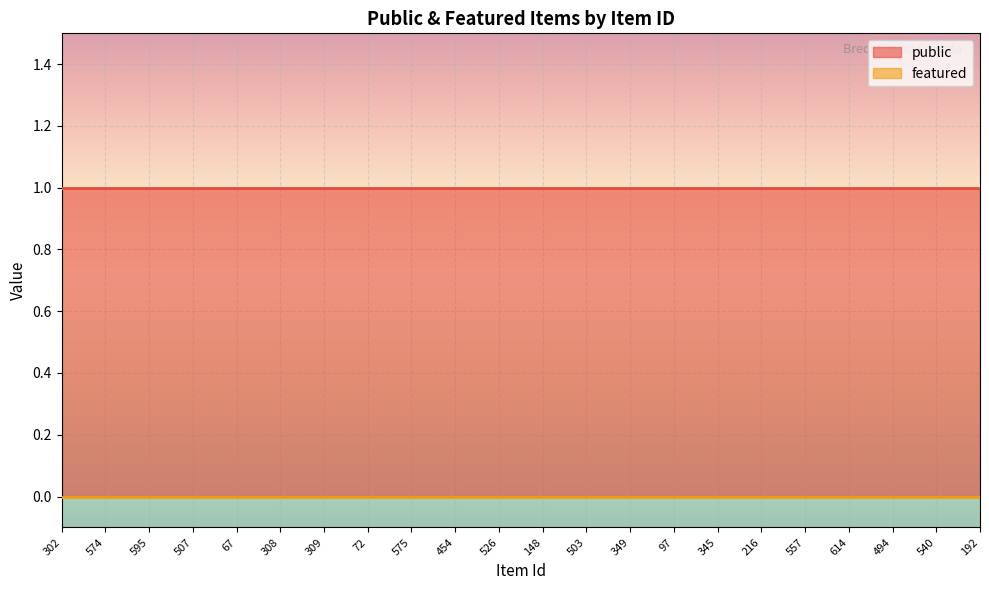

True or false: public and featured intersect in this chart.

False